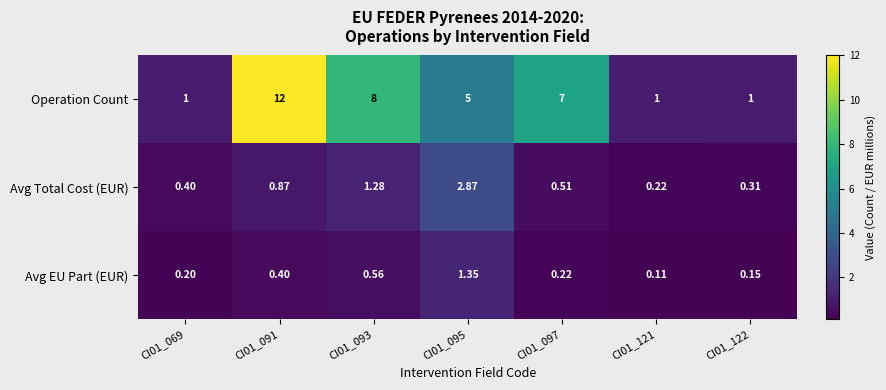

Is the value of Avg Total Cost (EUR) at CI01_122 greater than the value of Avg EU Part (EUR) at CI01_121?

Yes